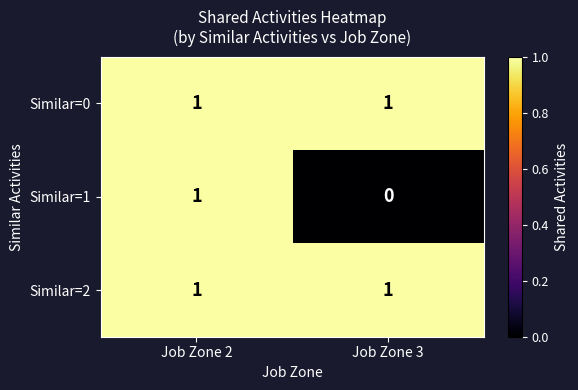

True or false: Similar=1 has a value of -1 at Job Zone 3.

False